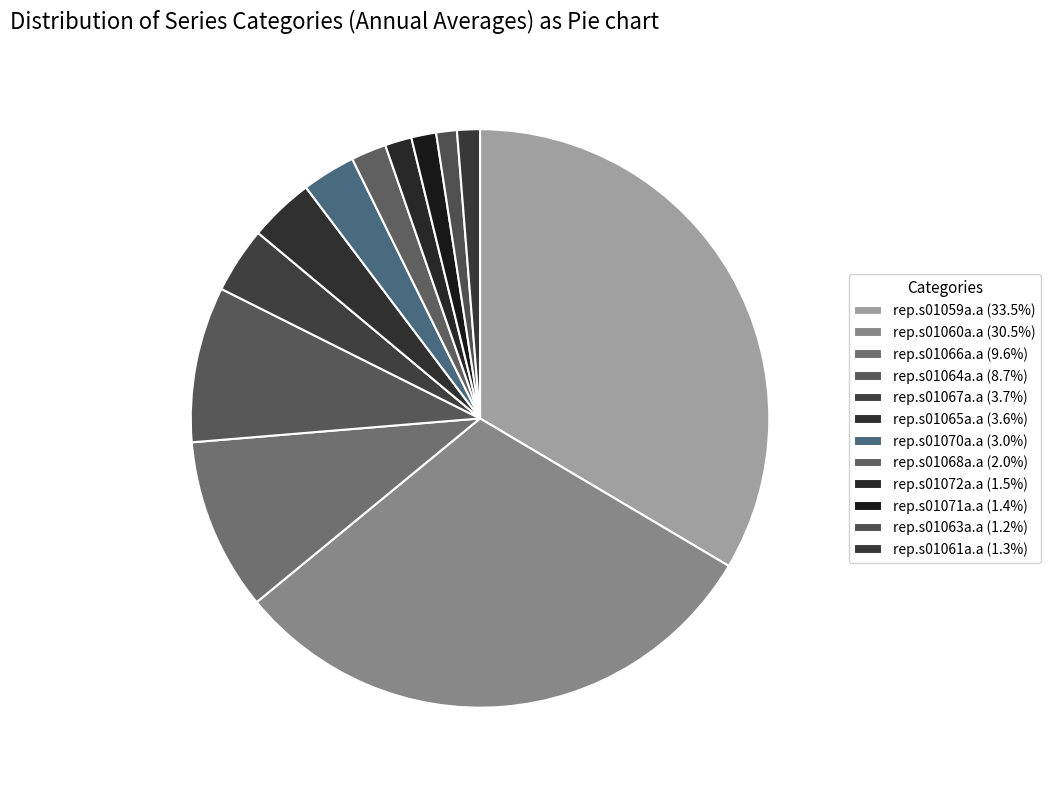

True or false: rep.s01067a.a accounts for 4% of the total.

True